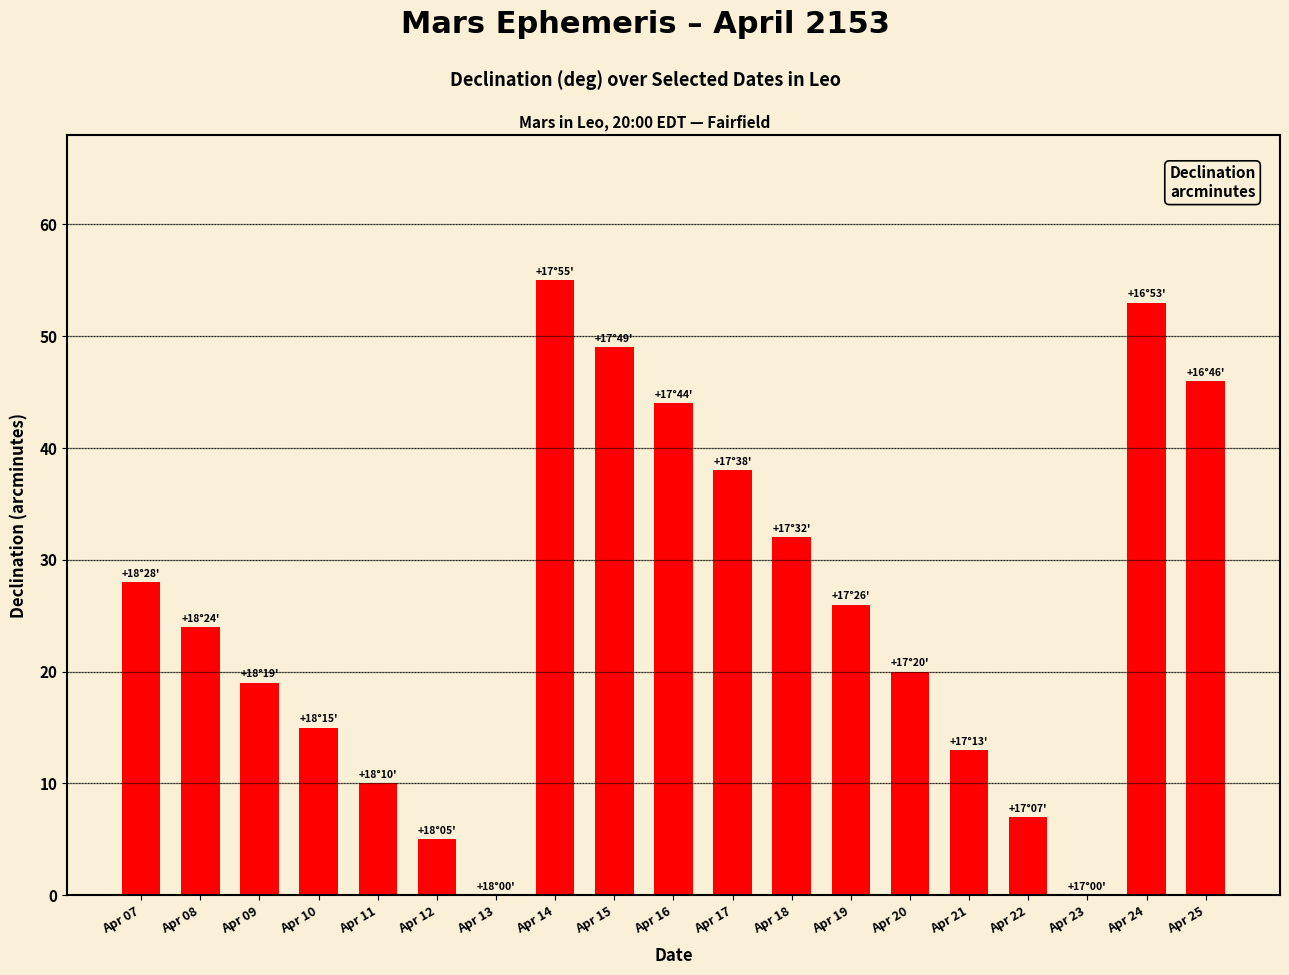

What is the sum of all values?

484